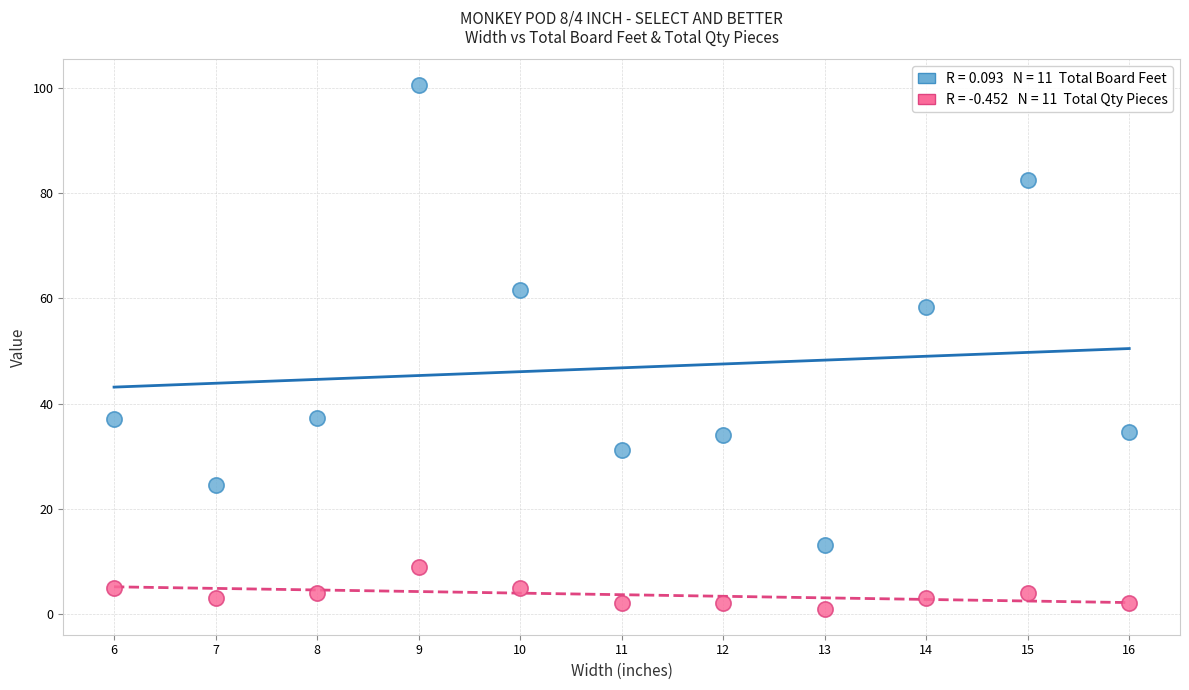

Across all data points, what is the range of X values (max minus min)?

10.0